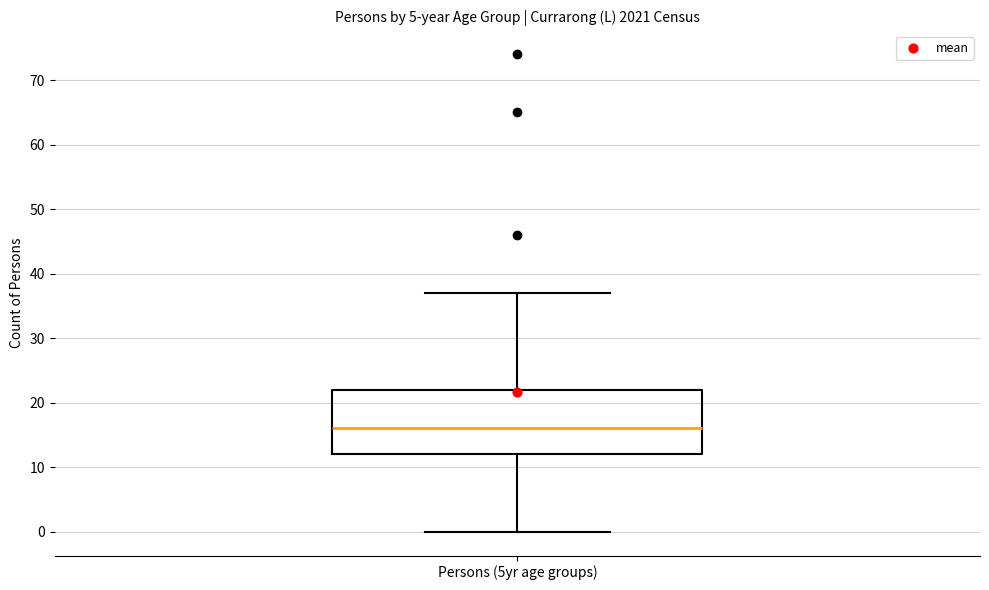

Transcribe this box plot: give where the median line is, the range the box spans, and where the two whiskers end, as read against the y-axis. The values are not printed on the chart, so give them approximately, as read against the axis.

median 16, box 12 to 22, whiskers 0 to 37